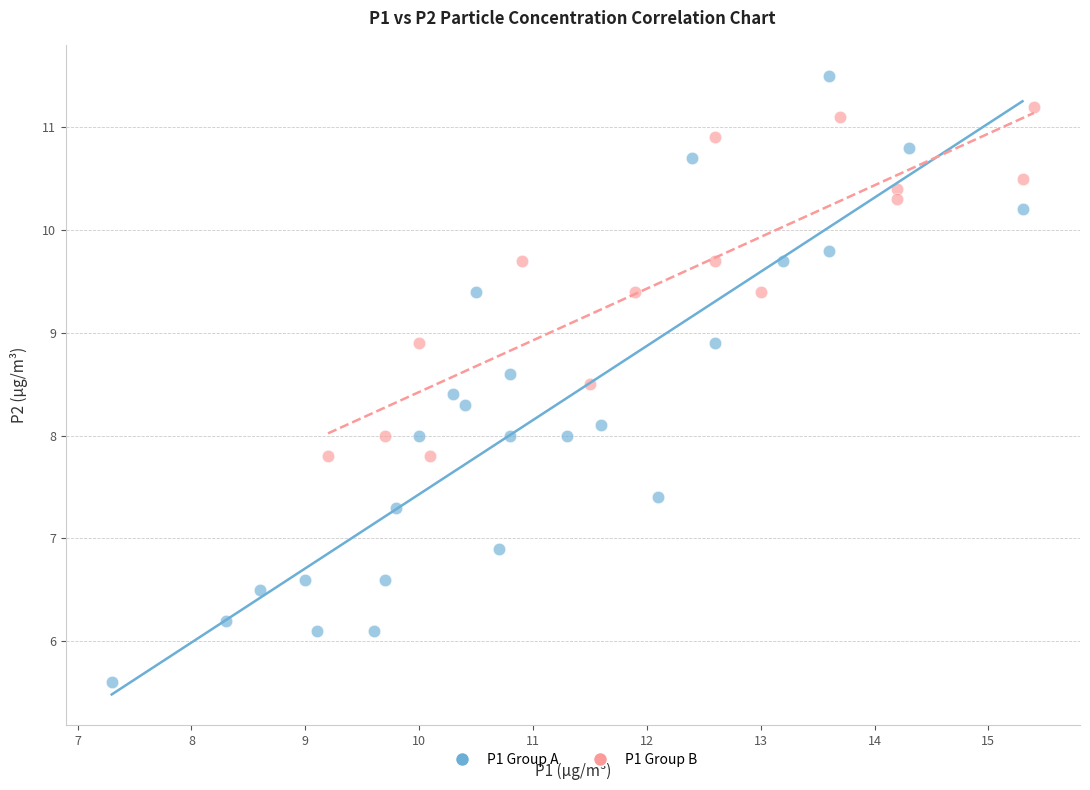

Which series reaches the maximum Y coordinate?

P1 Group A